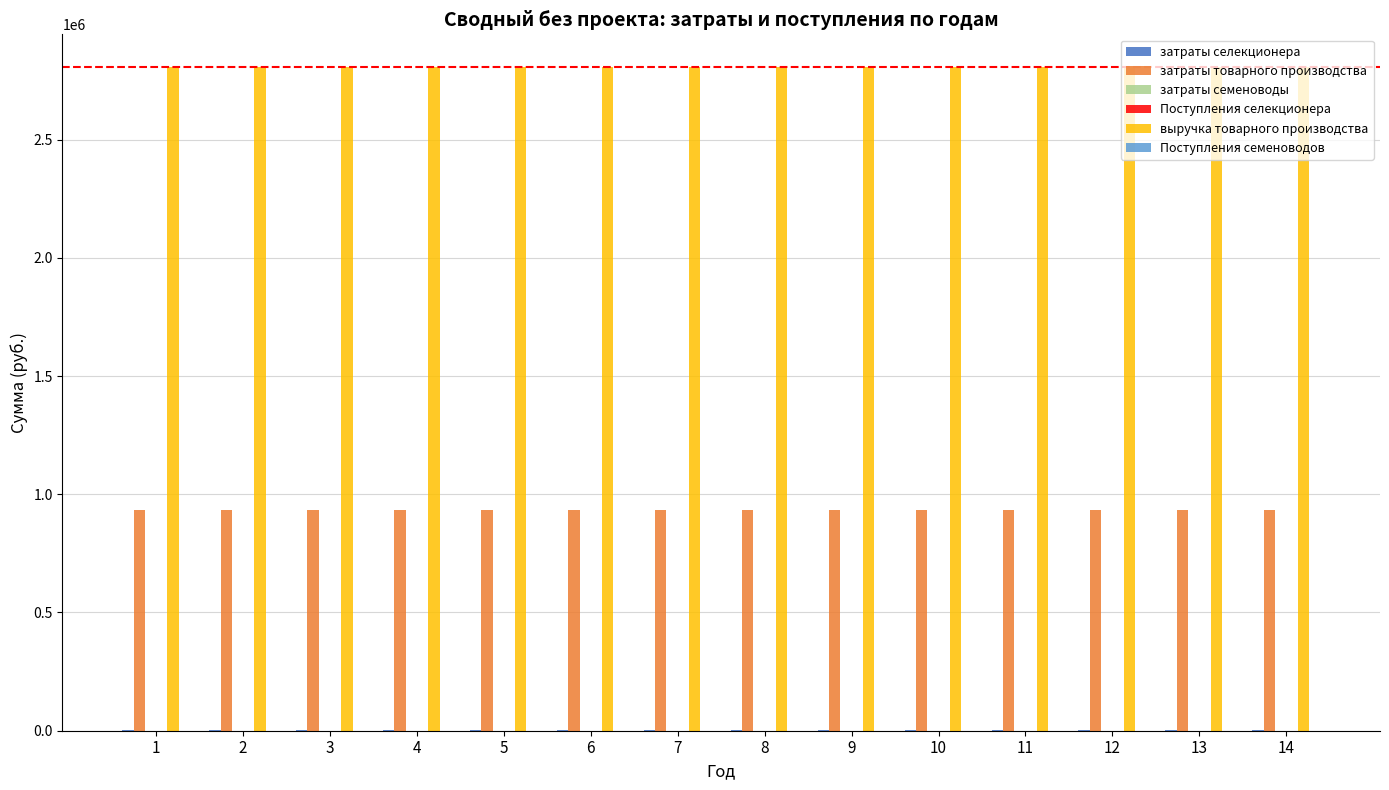

How many distinct data groups are displayed?

6